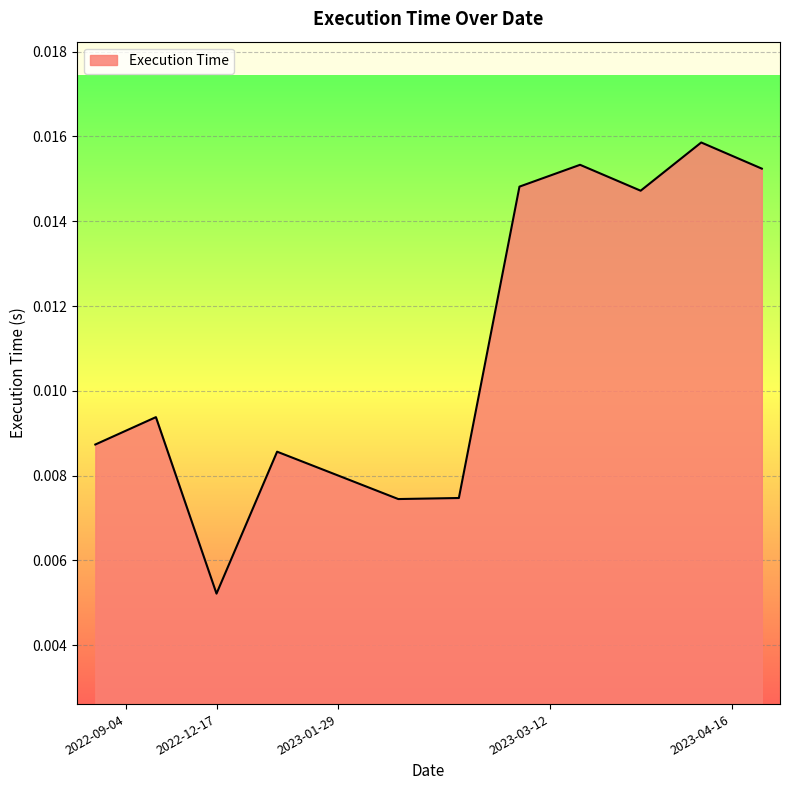

How many lines are shown in the chart?

1